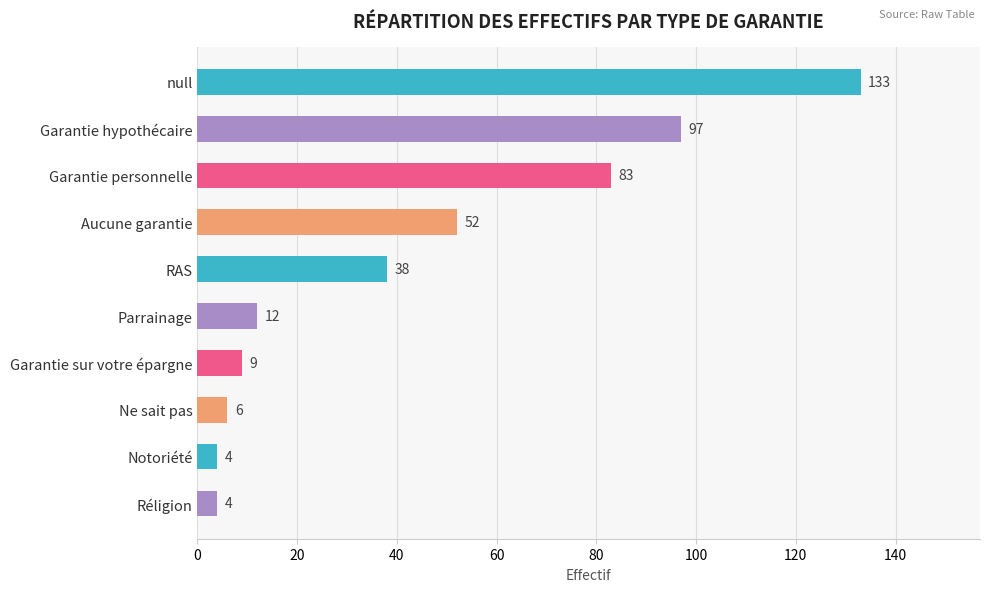

True or false: the data shows 4 at Notoriété.

True